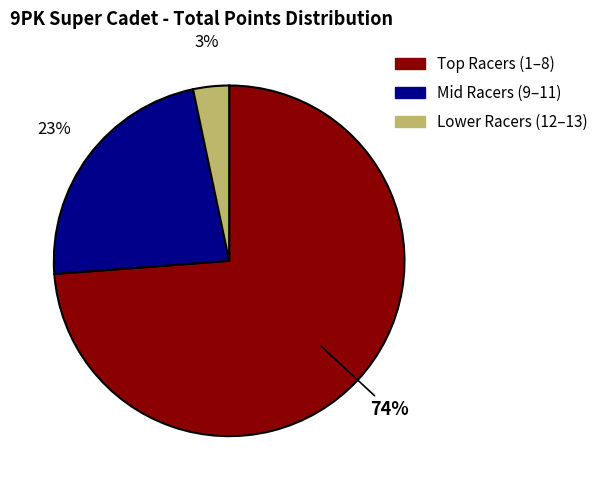

Is there a majority slice in this chart?

Yes